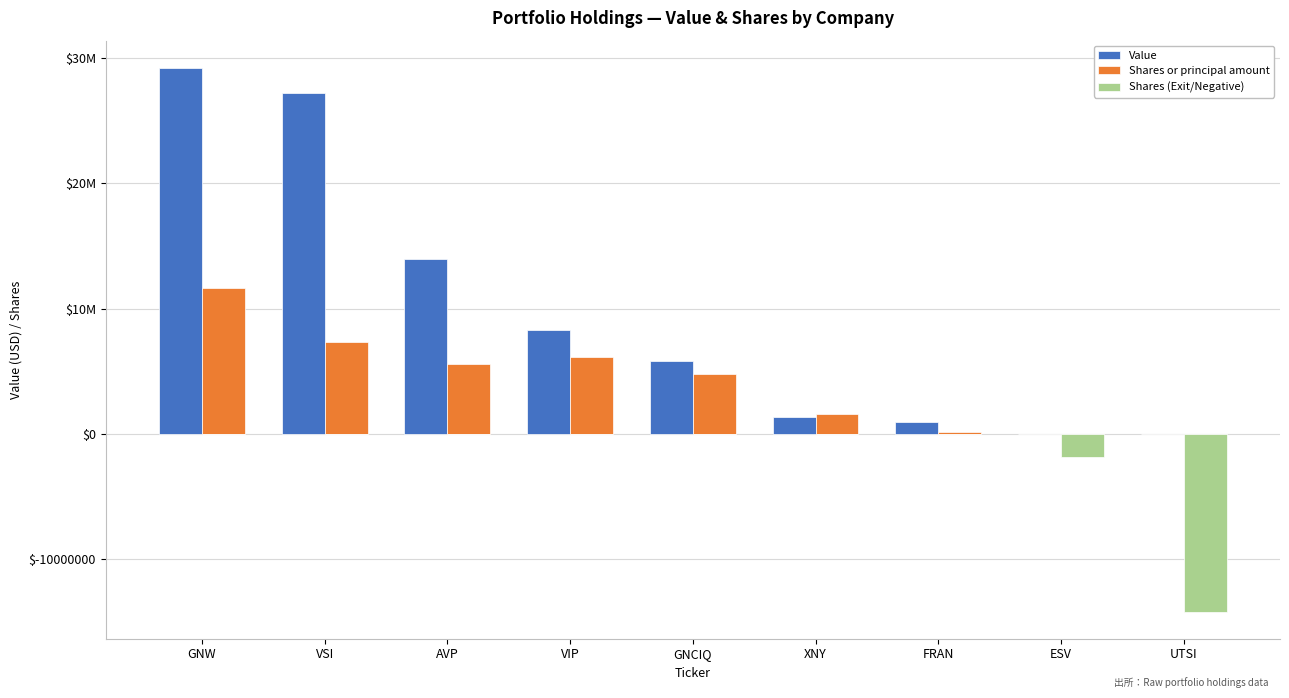

At which category is the sum across all series the highest?

GNW